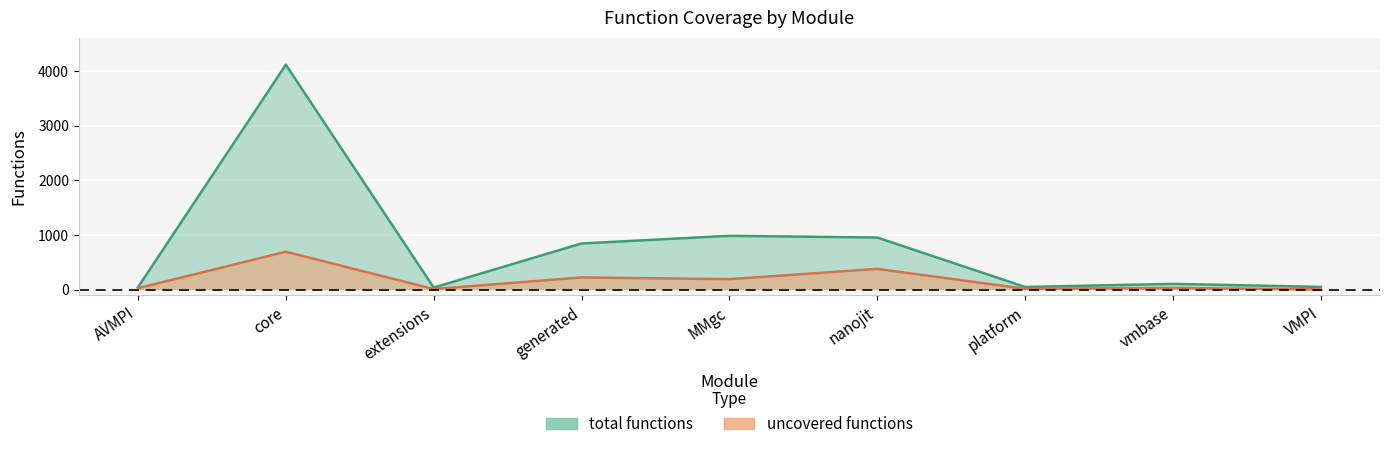

What is the difference between the second highest and second lowest values in the uncovered functions series?

369